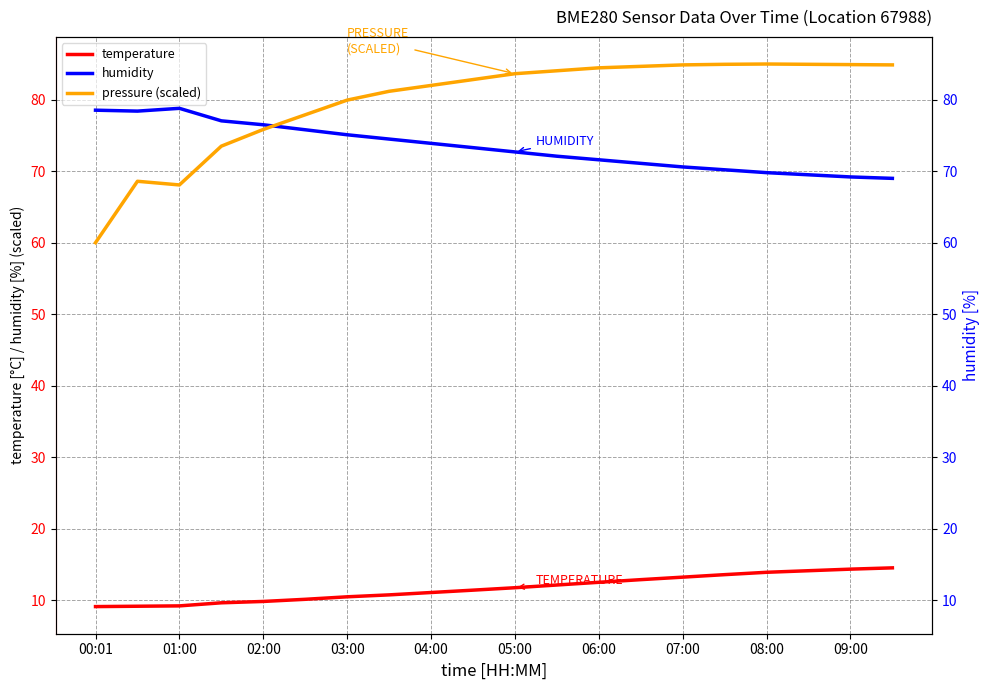

True or false: pressure (scaled) and humidity intersect in this chart.

True